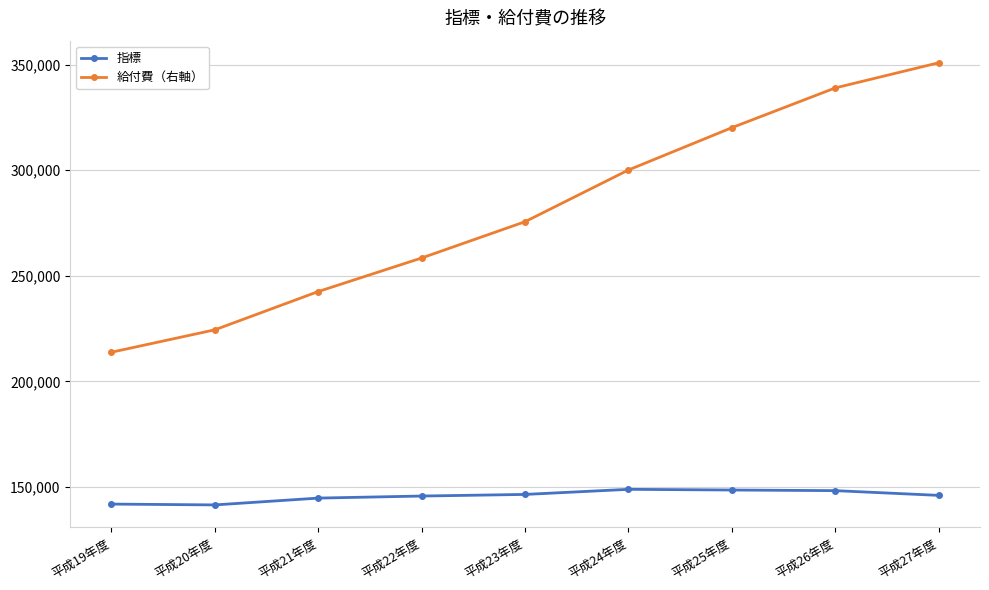

What position from the left is 平成24年度?

6